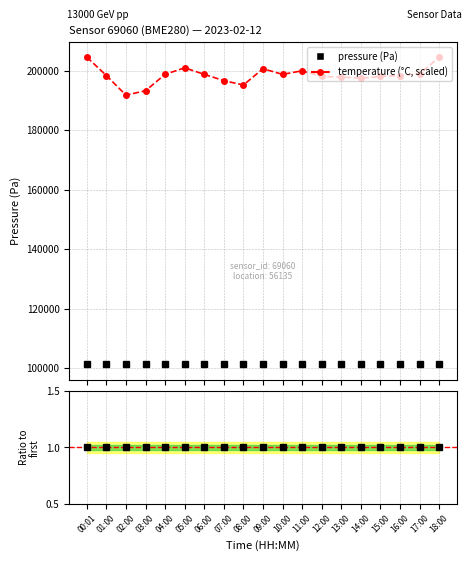

True or false: pressure (Pa) and pressure ratio intersect in this chart.

False